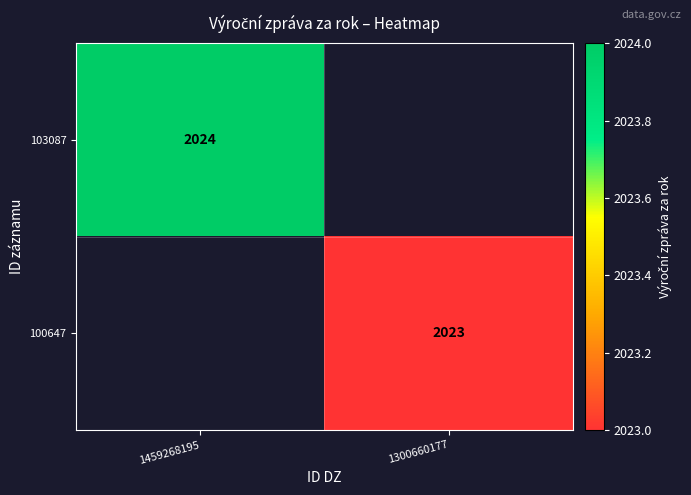

The 103087 series shows 2777.6 at 1459268195. True or false?

False